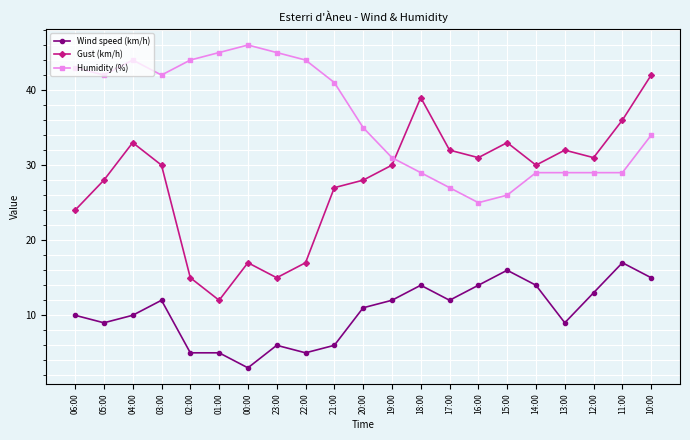

Is it true that Wind speed (km/h) equals 3 at 20:00?

False